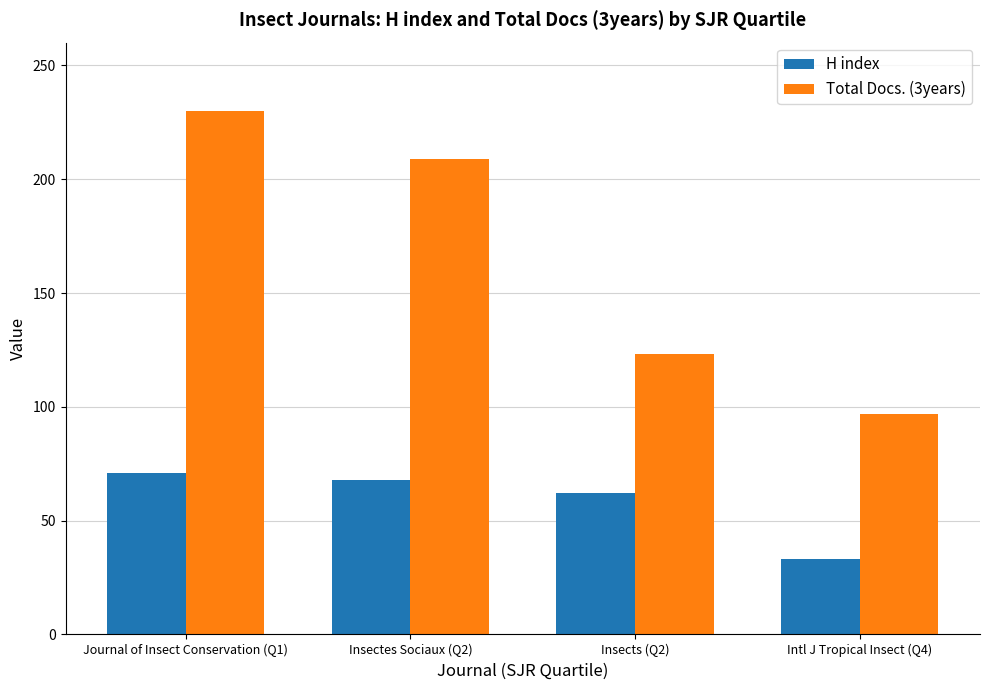

Are the bars horizontal?

No